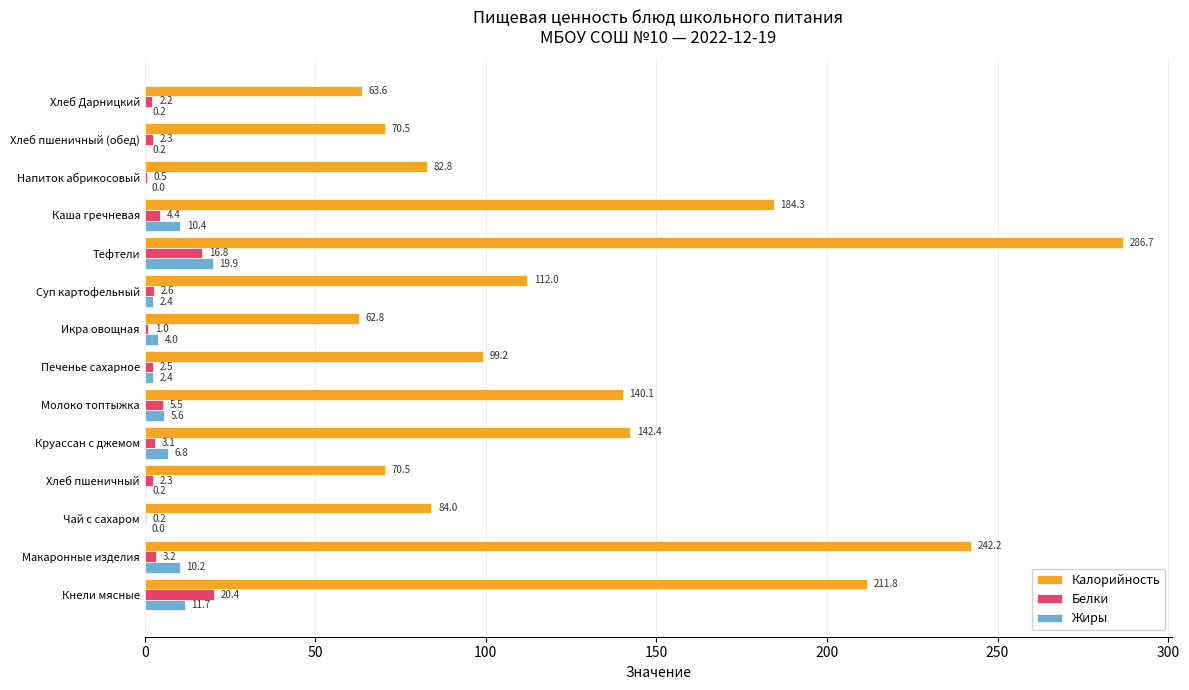

What is the greatest value displayed?

286.7